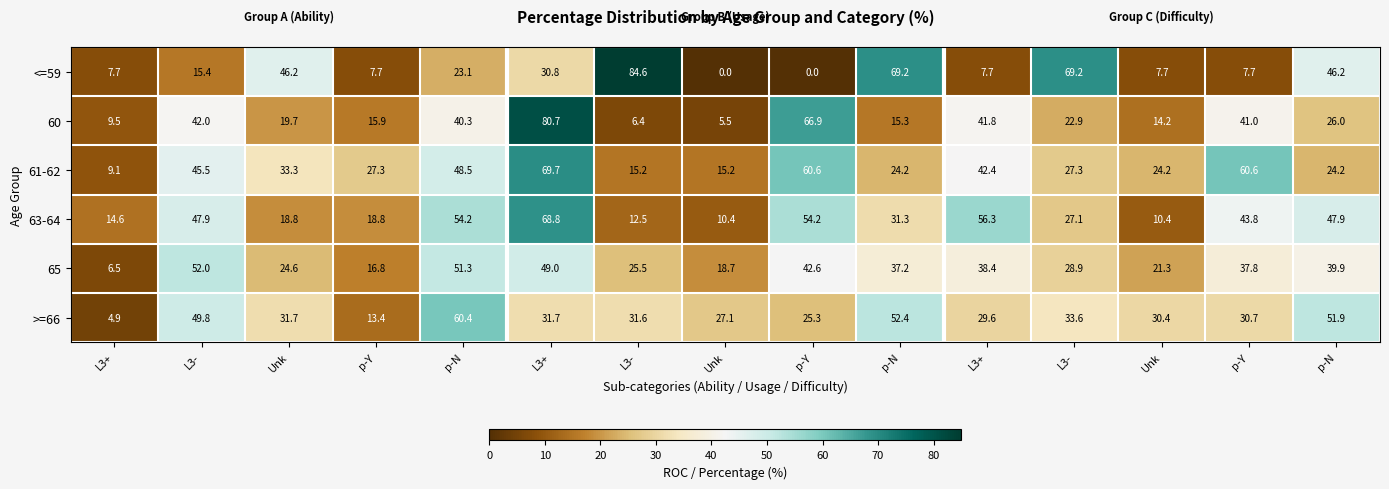

How many data points in 63-64 are above 31?

8